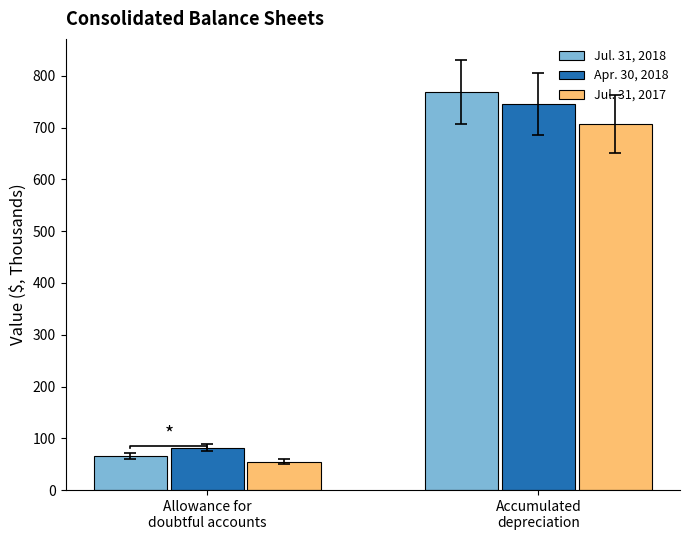

Rank the series by their maximum value, from highest to lowest.

Jul. 31, 2018, Apr. 30, 2018, Jul. 31, 2017